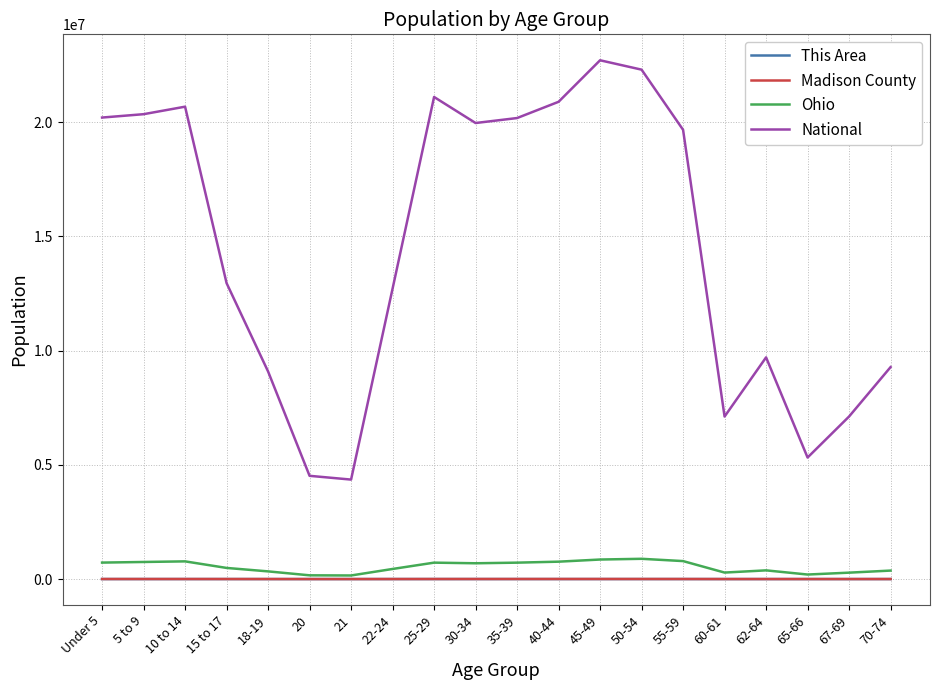

What are all the series names shown in the legend?

This Area, Madison County, Ohio, National